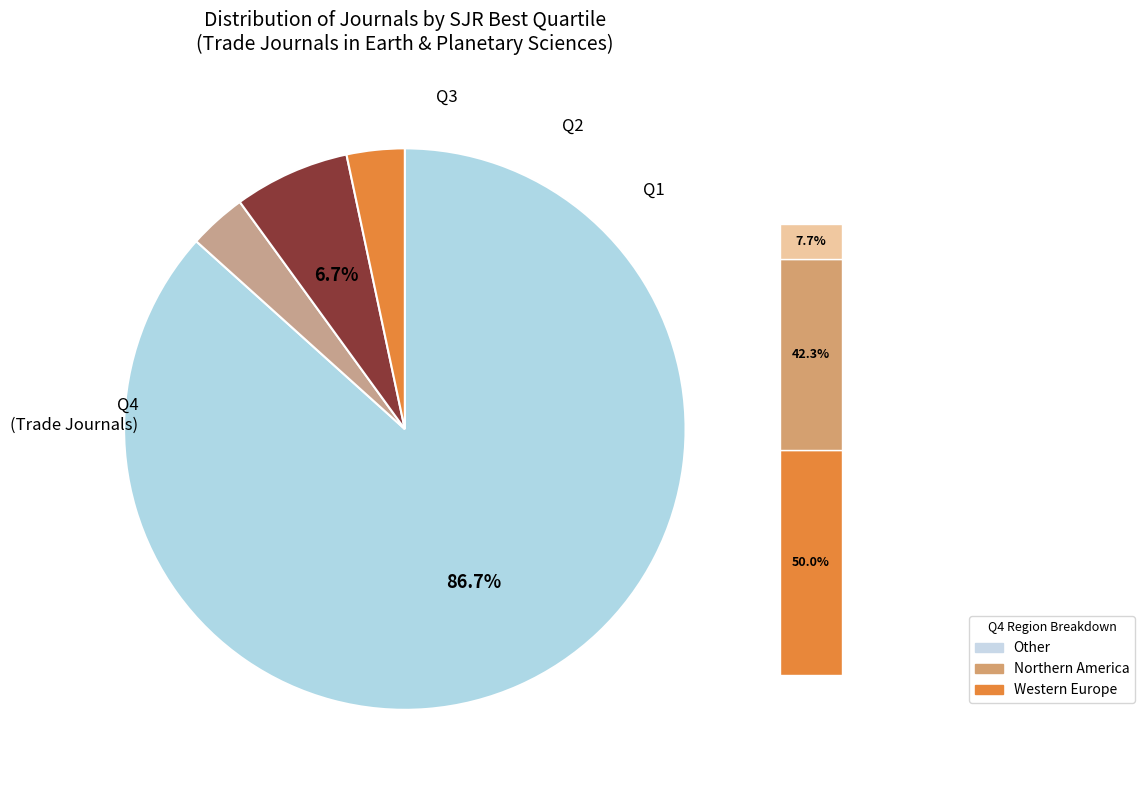

Is it true that Q4 is 93% of the pie?

False